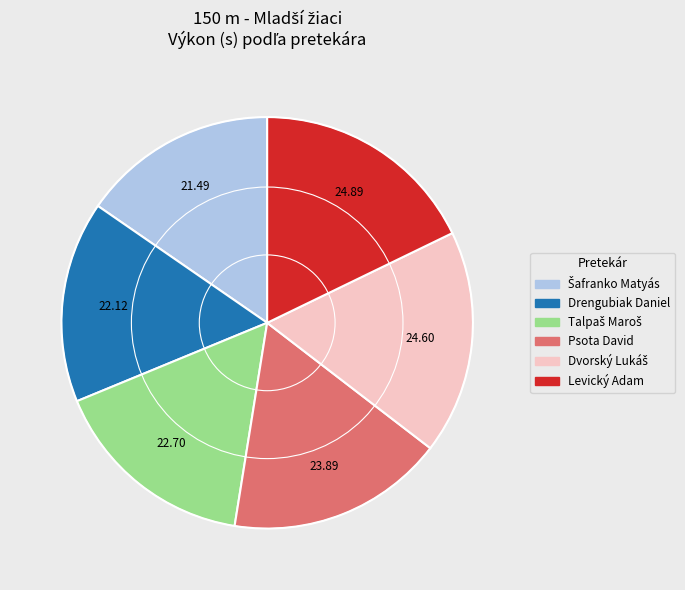

Does Levický Adam account for over 50% of the chart?

No